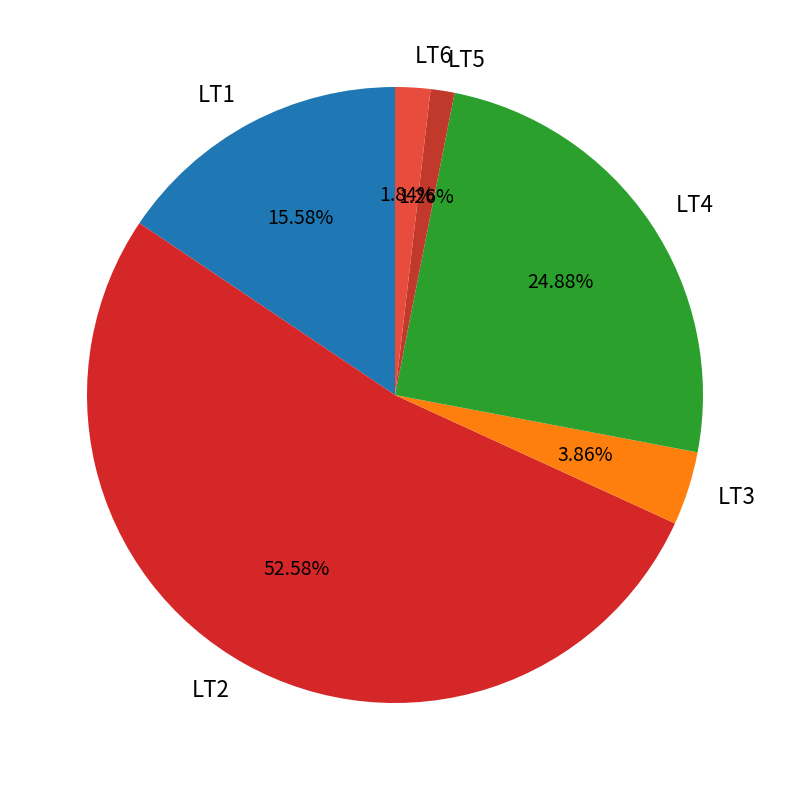

Between LT6 and LT2, which is larger?

LT2